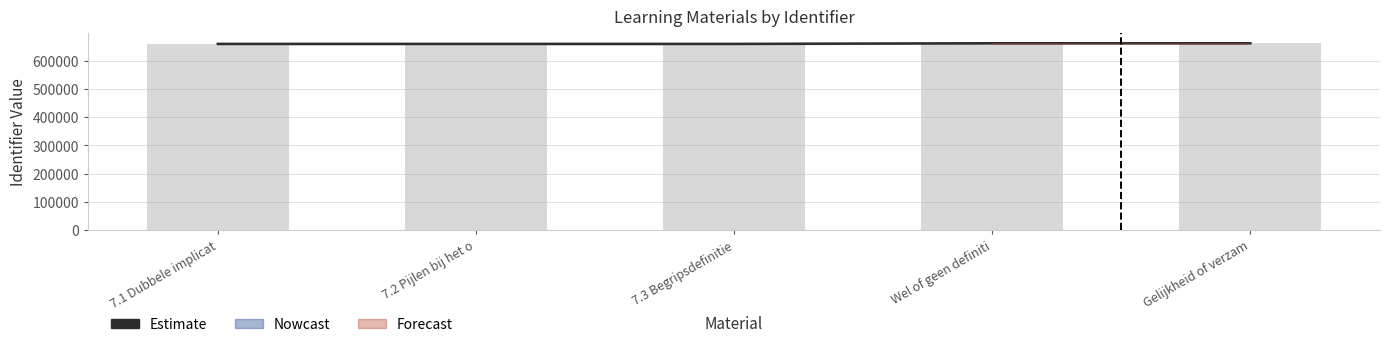

What is the change in value from 7.2 Pijlen bij het o to Gelijkheid of verzam?

+2243